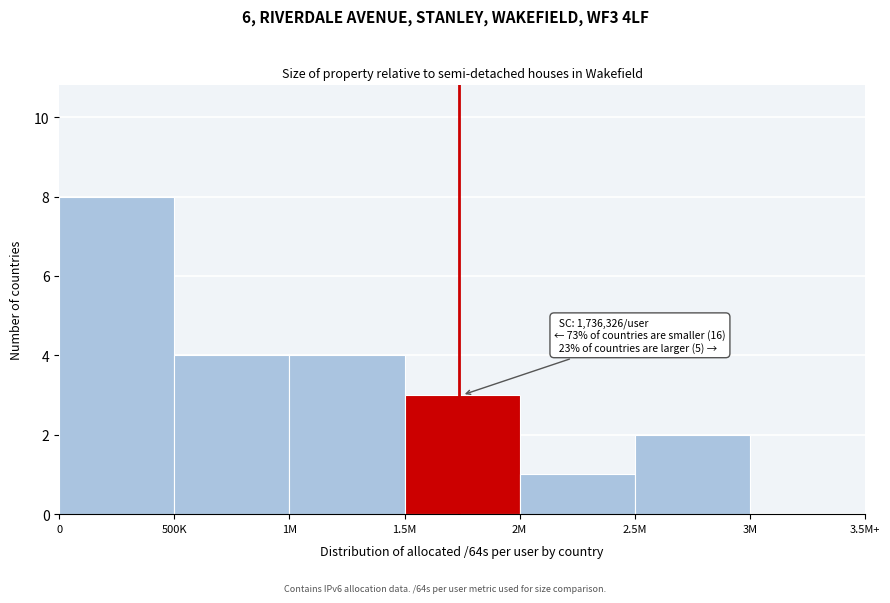

Reading left to right, transcribe all the data shown in this chart.

0=8	500K=4	1M=4	1.5M=3	2M=1	2.5M=2	3M=0